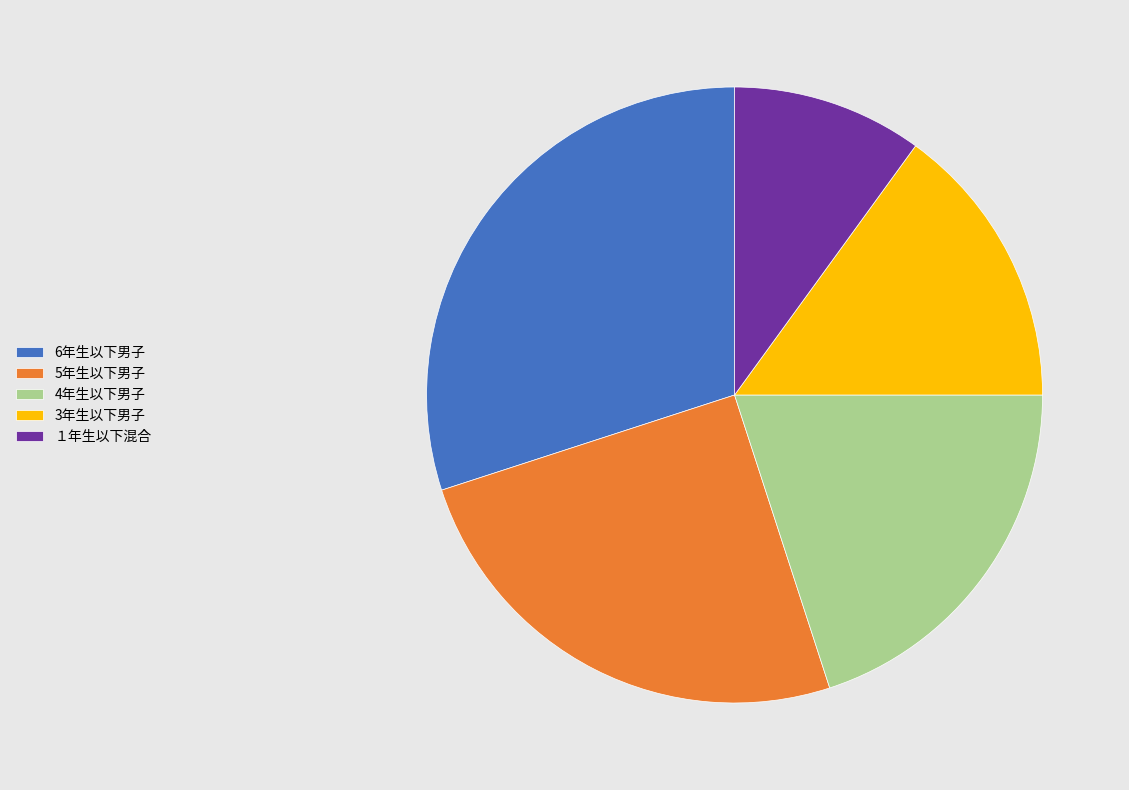

Is the sum of 4年生以下男子 and １年生以下混合 greater than half?

No